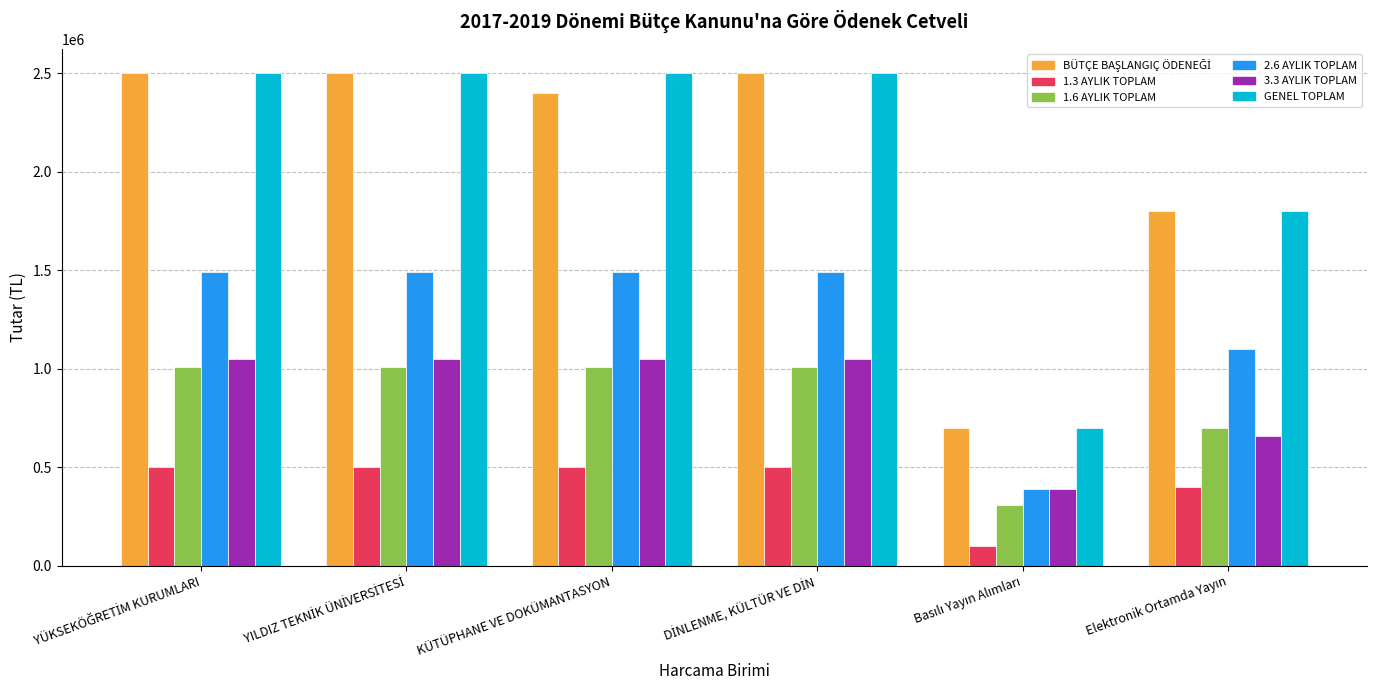

At how many categories does at least one series exceed 1639749?

5